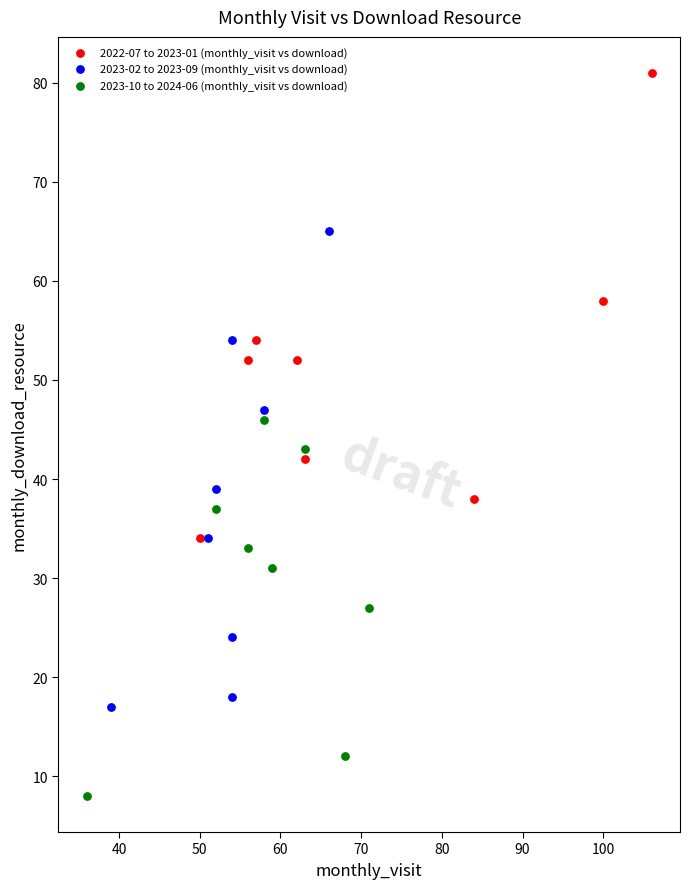

Which series contains the lowest Y value?

2023-10 to 2024-06 (monthly_visit vs download)